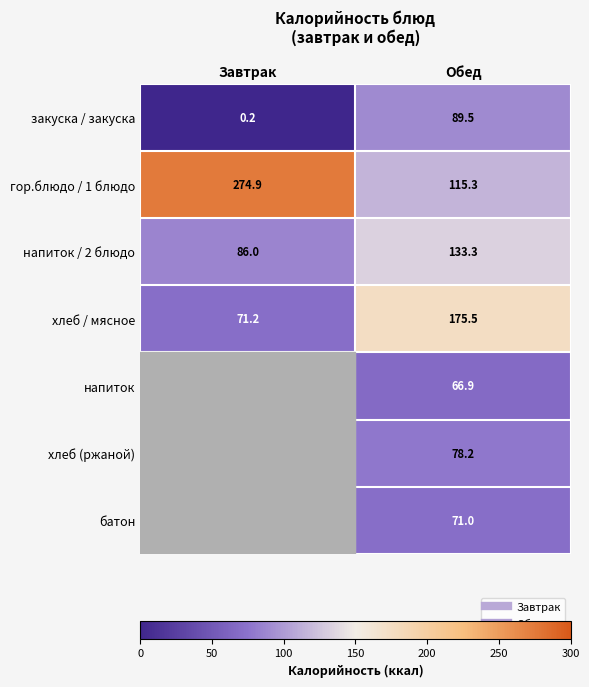

Which has a higher value, Завтрак or Обед?

Обед